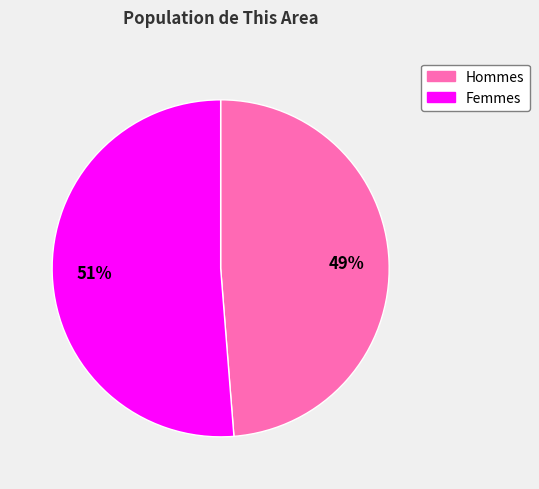

To the nearest percent, what is the average slice percentage?

50%